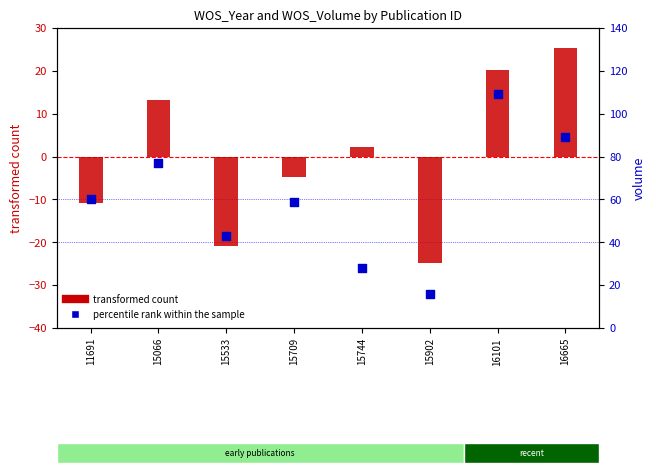

Which series has the widest spread of Y values?

percentile rank within the sample (volume)